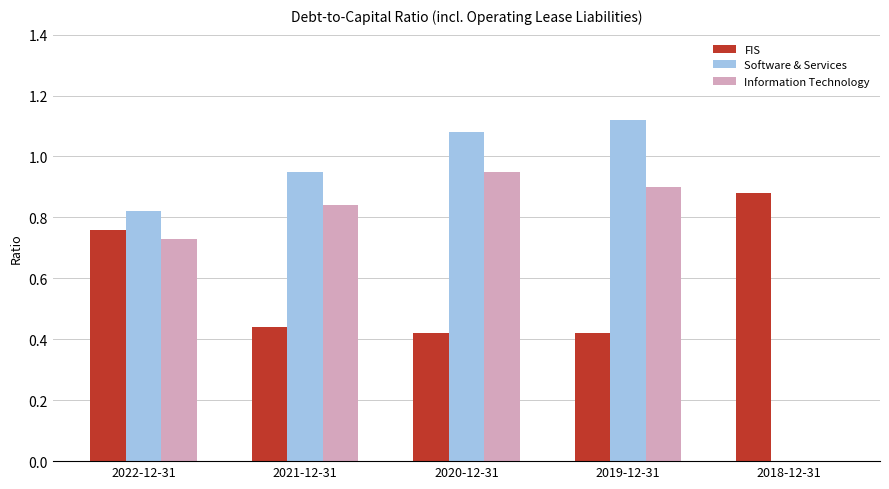

Is the value of FIS at 2022-12-31 greater than the value of Information Technology at 2020-12-31?

No